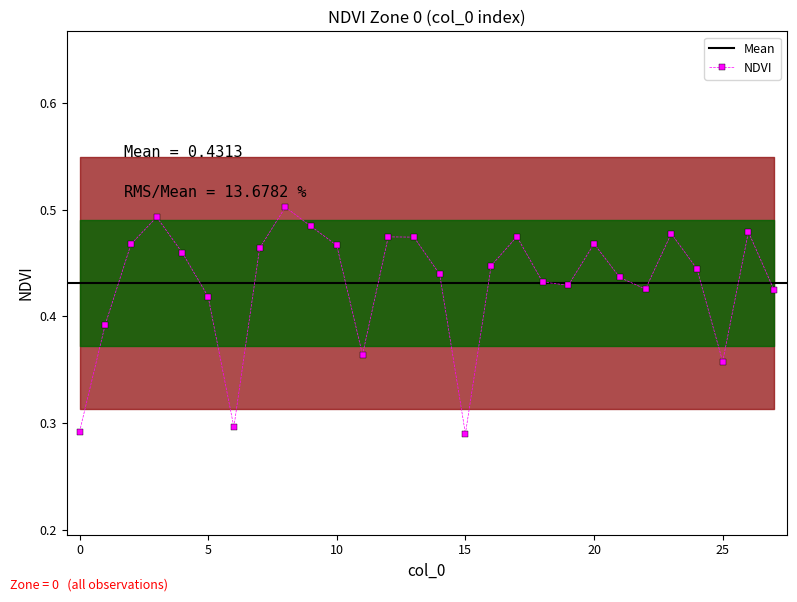

Reading left to right, extract all data points from this chart.

0=0.3	1=0.4	2=0.5	3=0.5	4=0.5	5=0.4	6=0.3	7=0.5	8=0.5	9=0.5	10=0.5	11=0.4	12=0.5	13=0.5	14=0.4	15=0.3	16=0.4	17=0.5	18=0.4	19=0.4	20=0.5	21=0.4	22=0.4	23=0.5	24=0.4	25=0.4	26=0.5	27=0.4